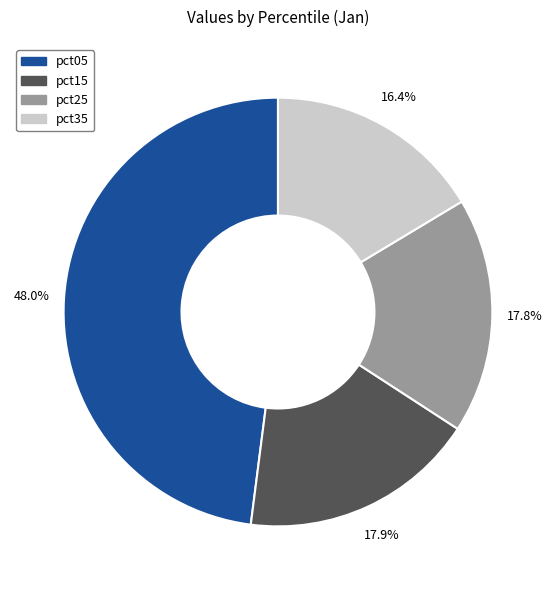

To the nearest percent, what is the difference between the largest and smallest slice percentages?

32%